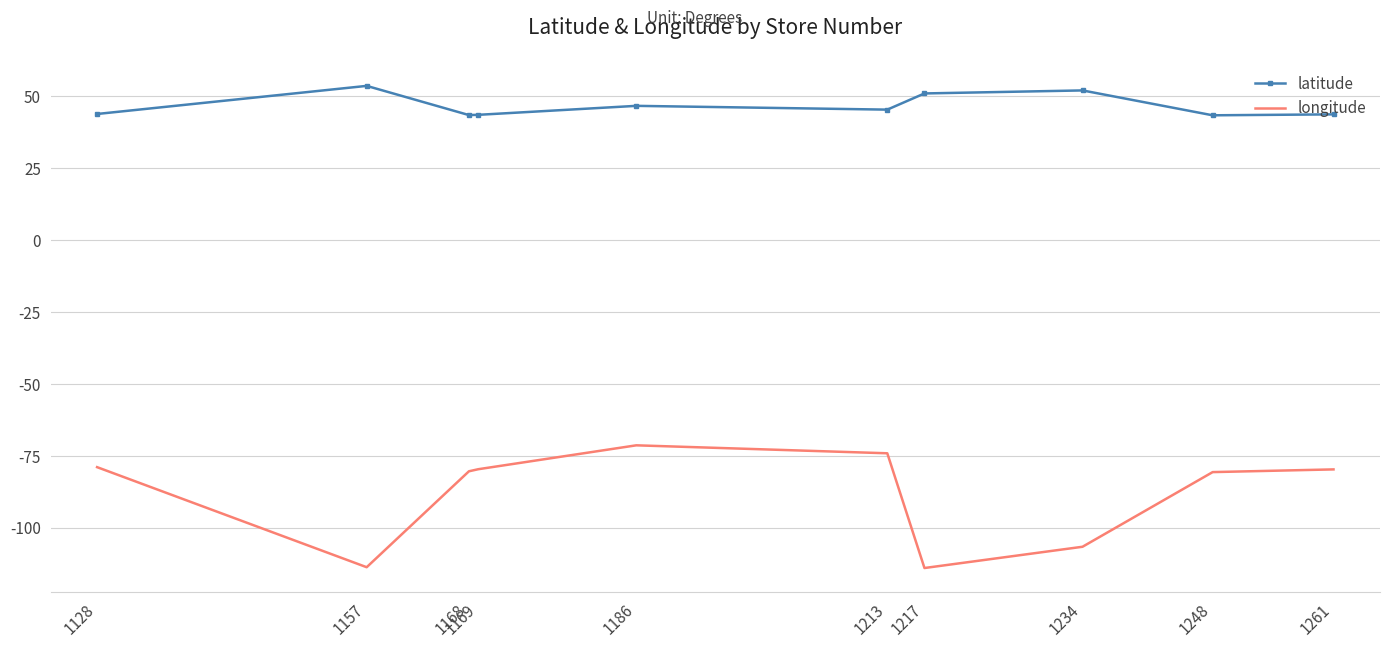

The value of longitude at 1128 is -78.9. True or false?

True